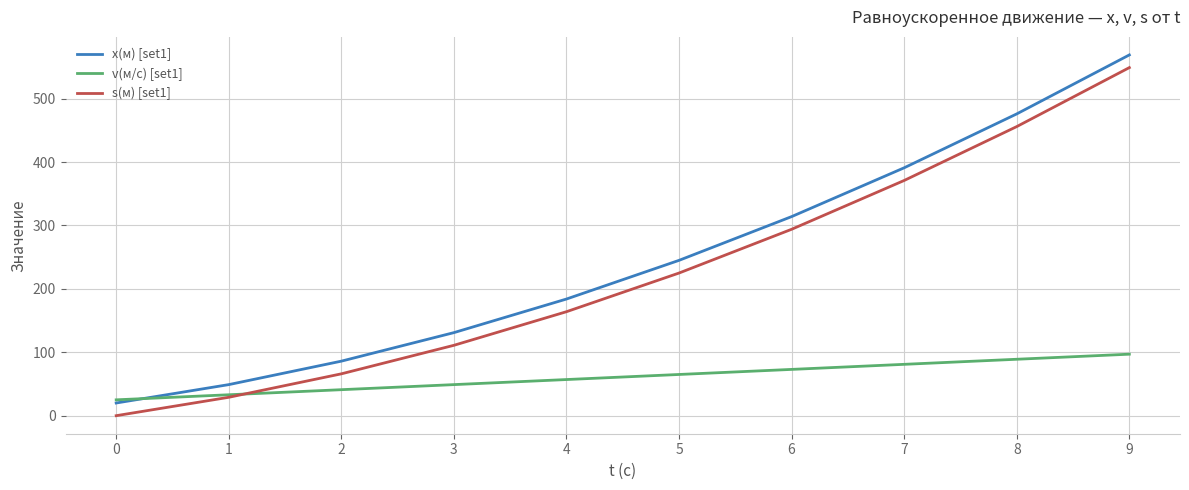

What is the difference between the maximum and minimum values in the x(м) [set1] series?

549